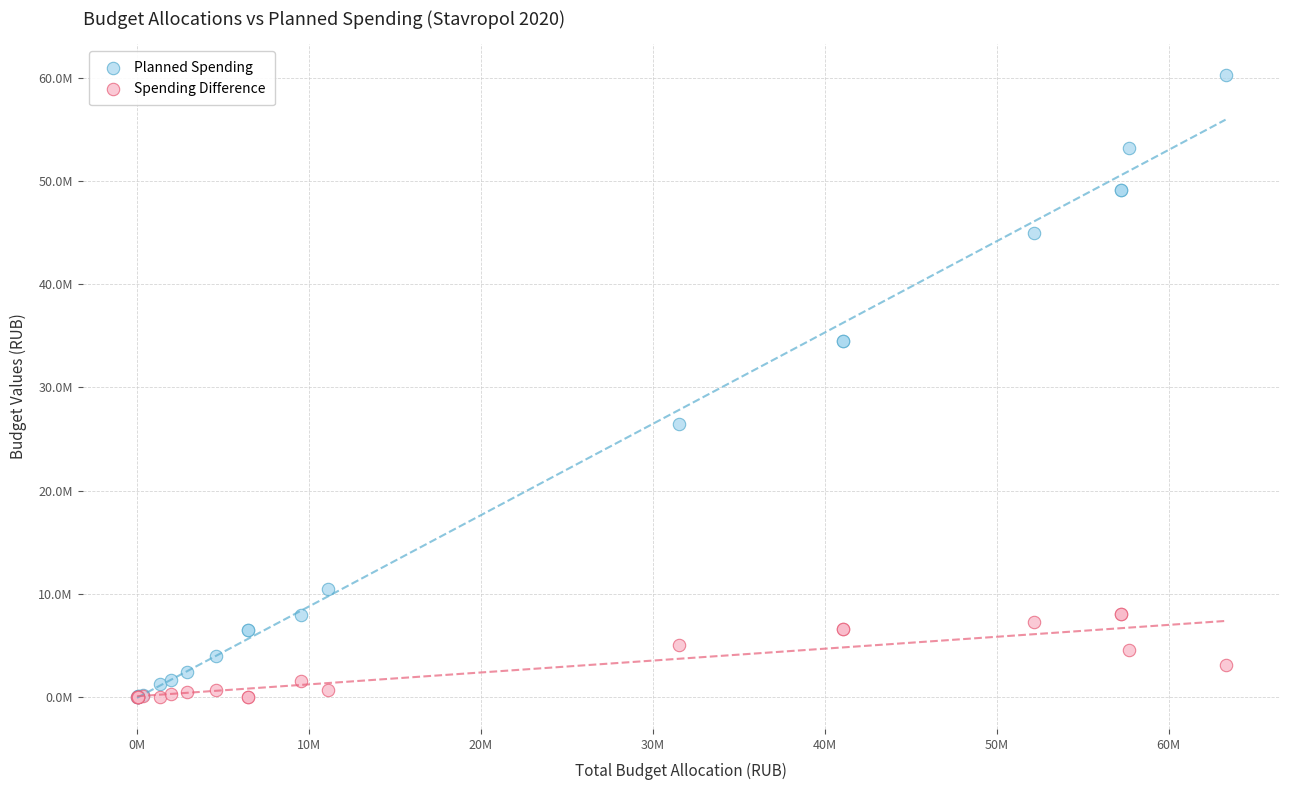

Which series has the widest spread of Y values?

Planned Spending